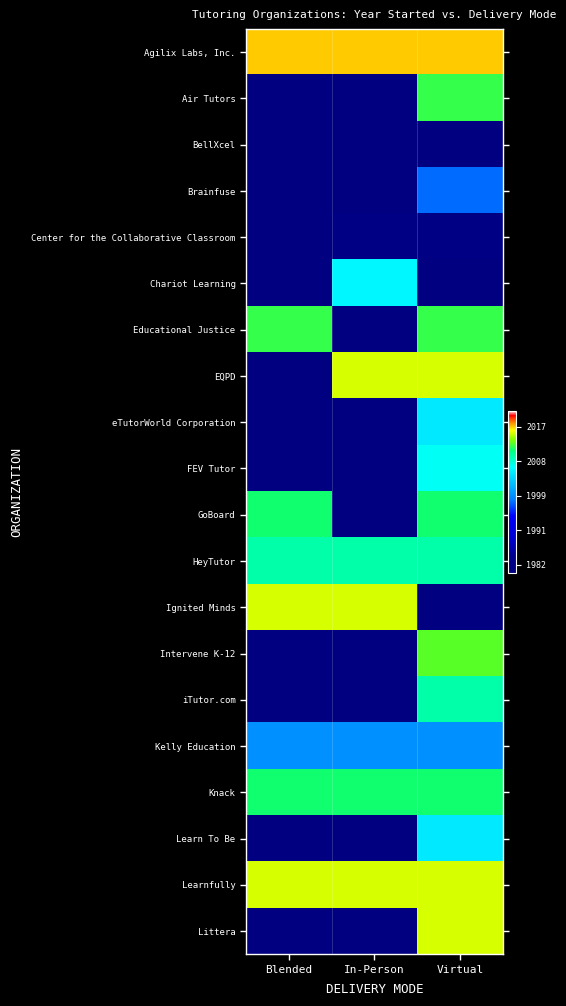

Rank the series at Virtual from highest to lowest value.

Agilix Labs, Inc., EQPD, Learnfully, Littera, Intervene K-12, Air Tutors, Educational Justice, GoBoard, Knack, HeyTutor, iTutor.com, FEV Tutor, eTutorWorld Corporation, Learn To Be, Kelly Education, Brainfuse, Center for the Collaborative Classroom, BellXcel, Chariot Learning, Ignited Minds